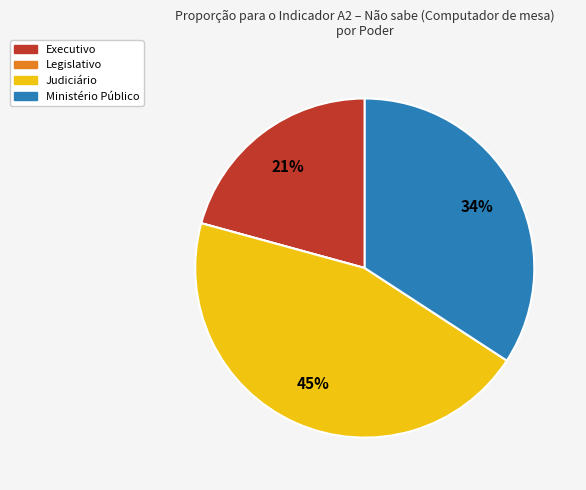

Combined, do Judiciário and Executivo account for over 50%?

Yes